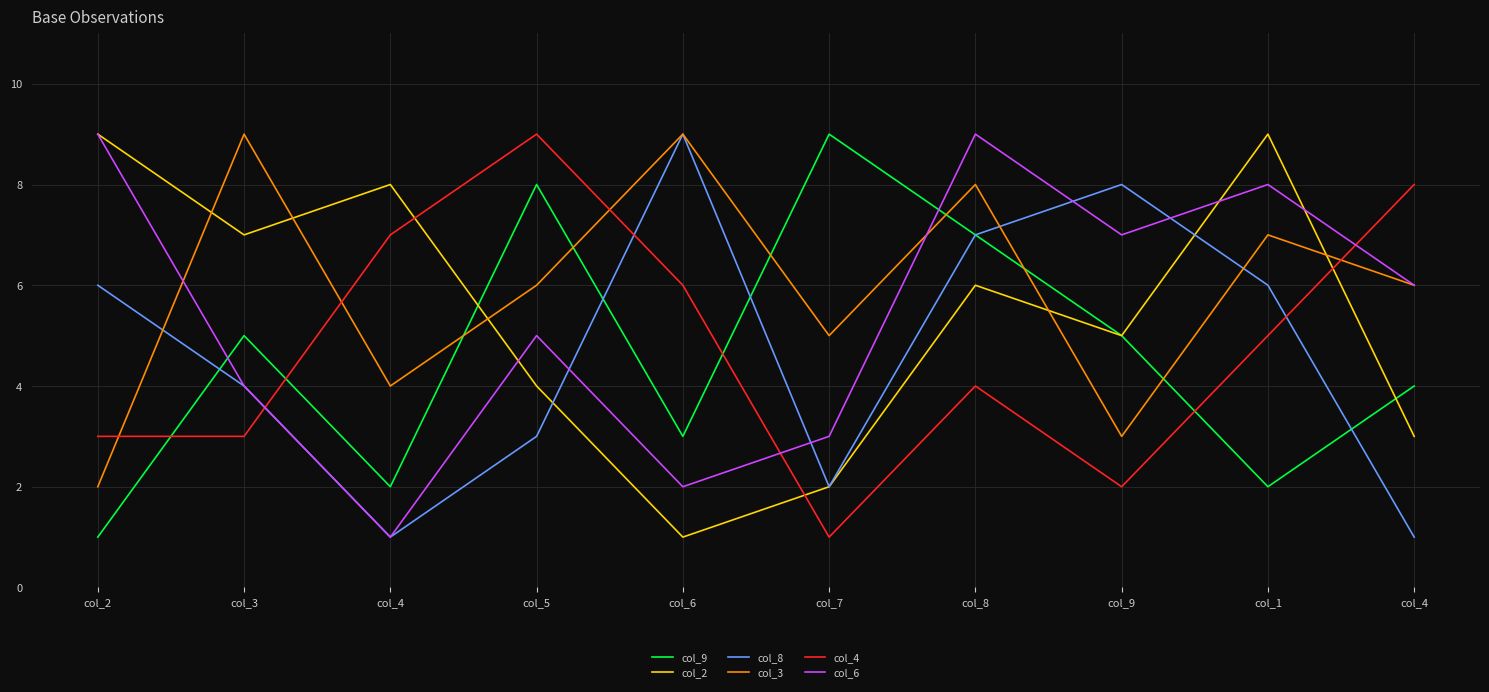

At which label is col_8 closest to 5?

col_2